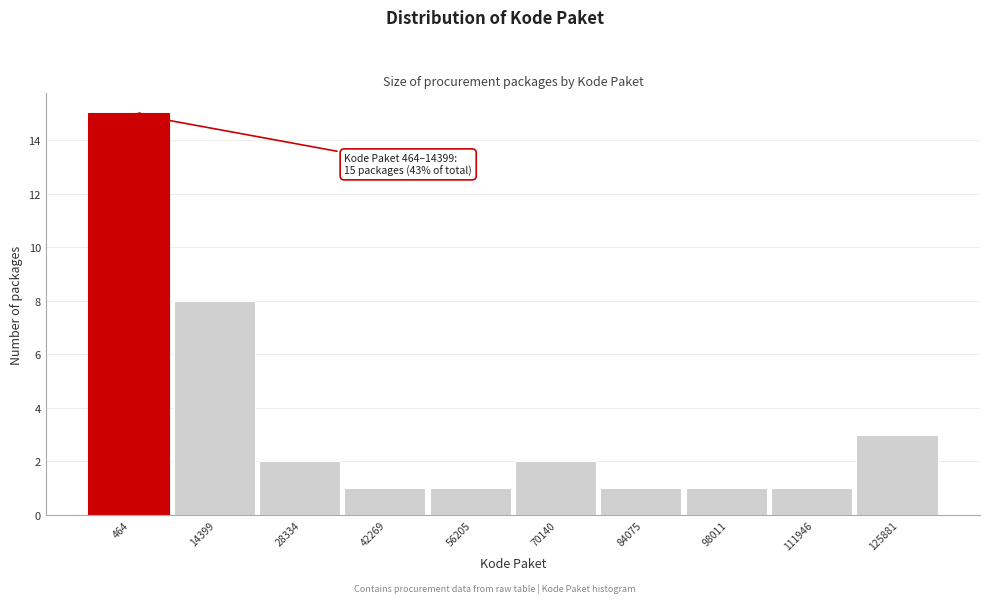

Reading left to right, extract all data points from this chart.

15	8	2	1	1	2	1	1	1	3